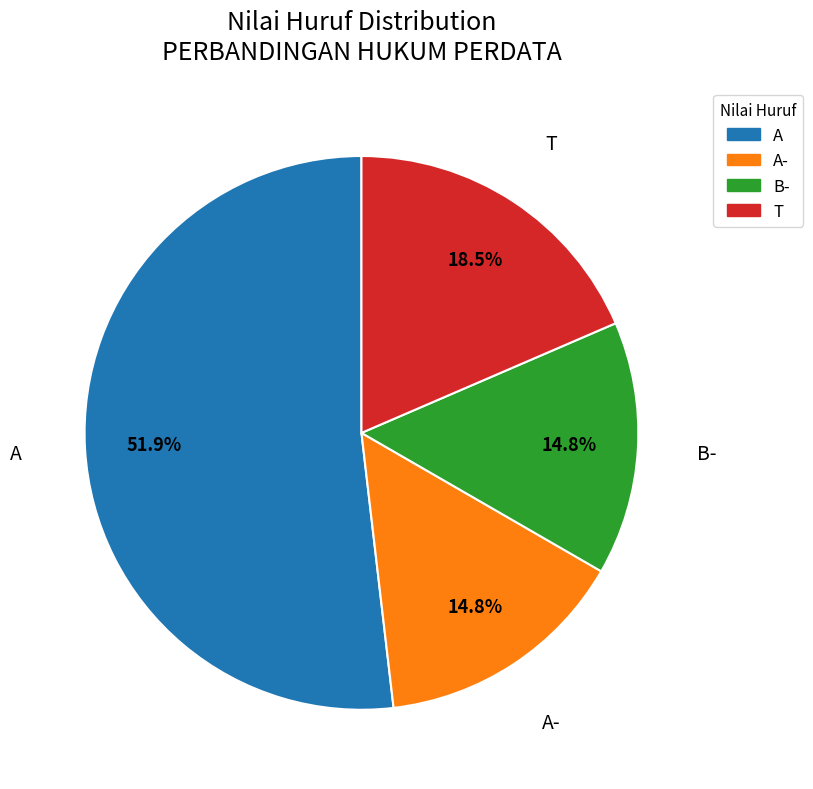

Which category has the biggest portion of the pie?

A